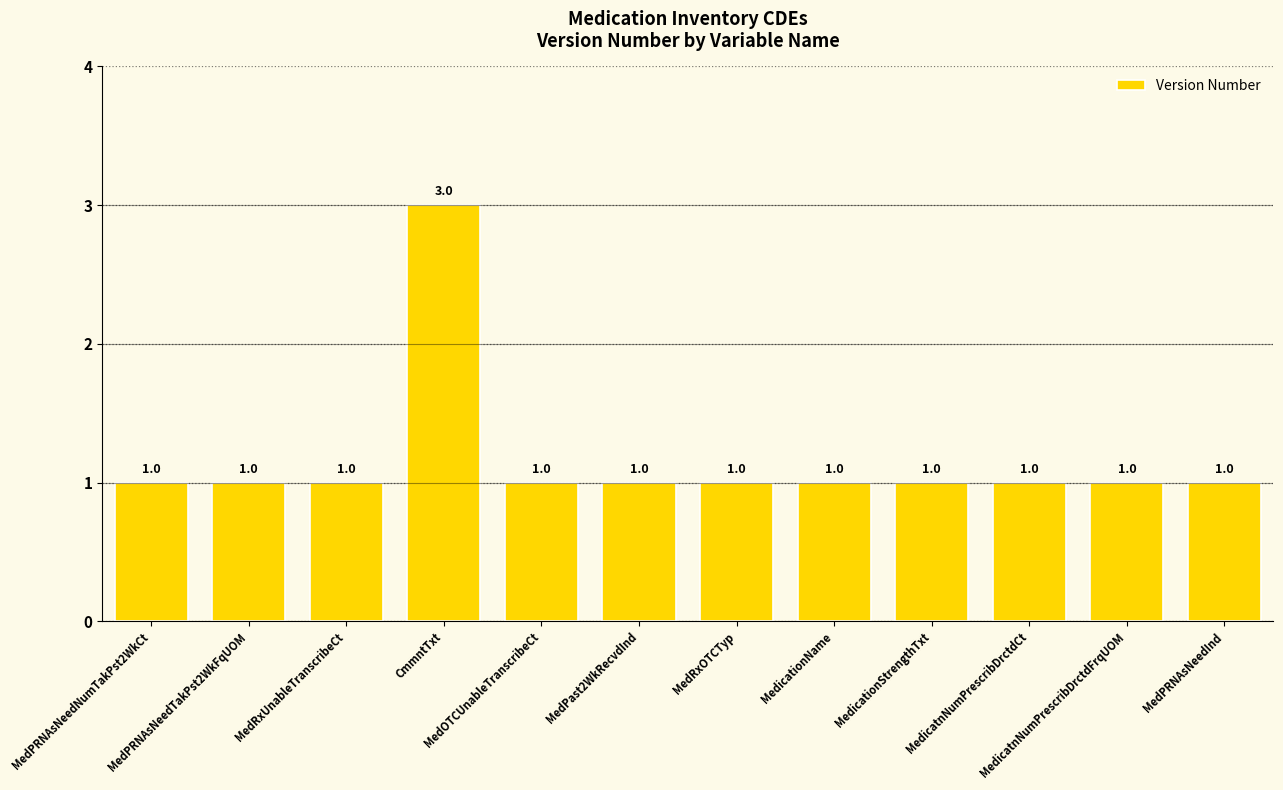

How many series are shown in this chart?

1